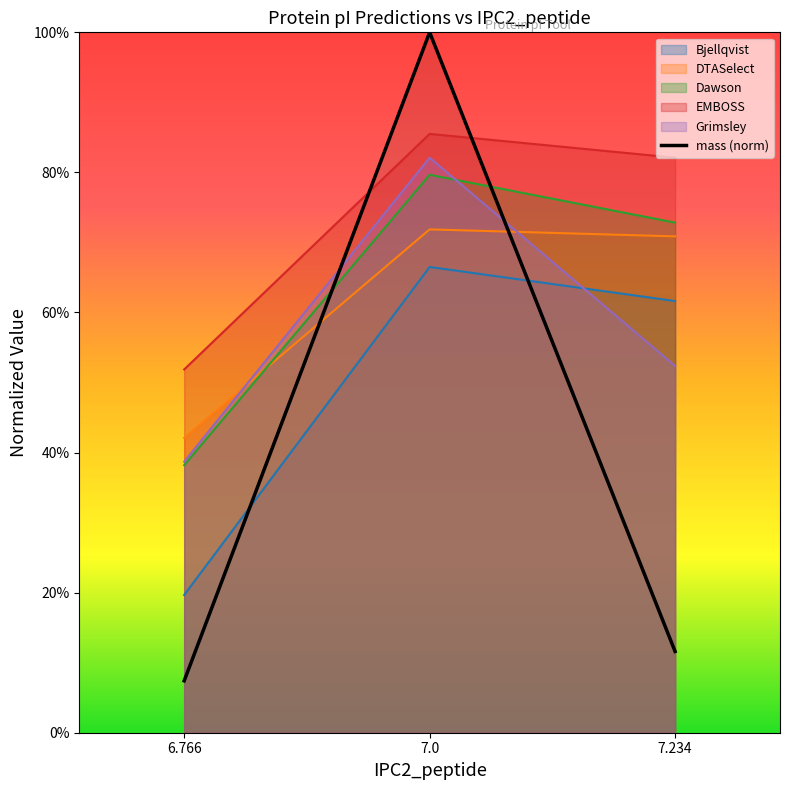

Rank the categories by value from highest to lowest.

7.0, 7.234, 6.766